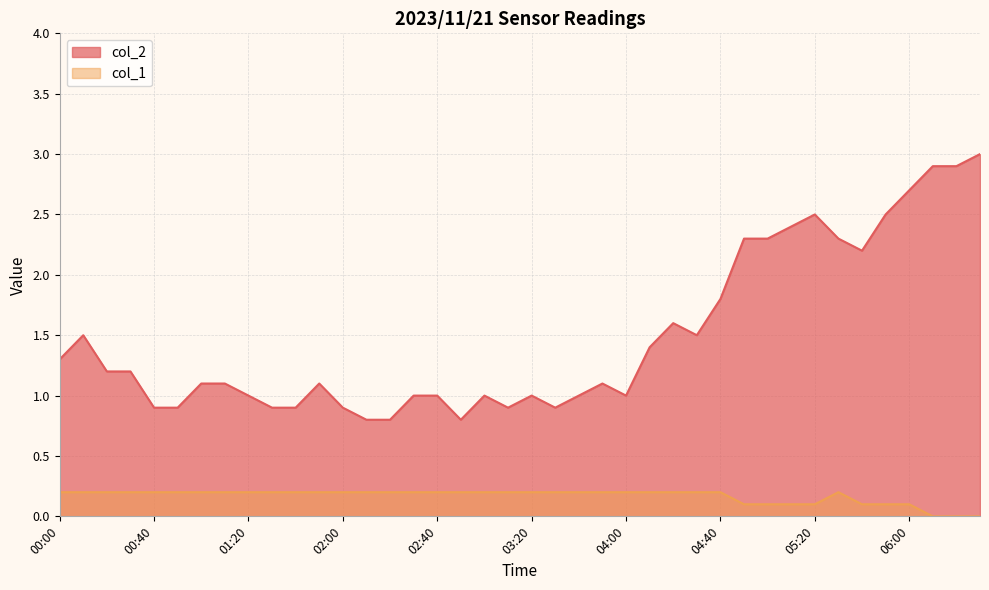

What is the sum of all col_2 values?

59.6